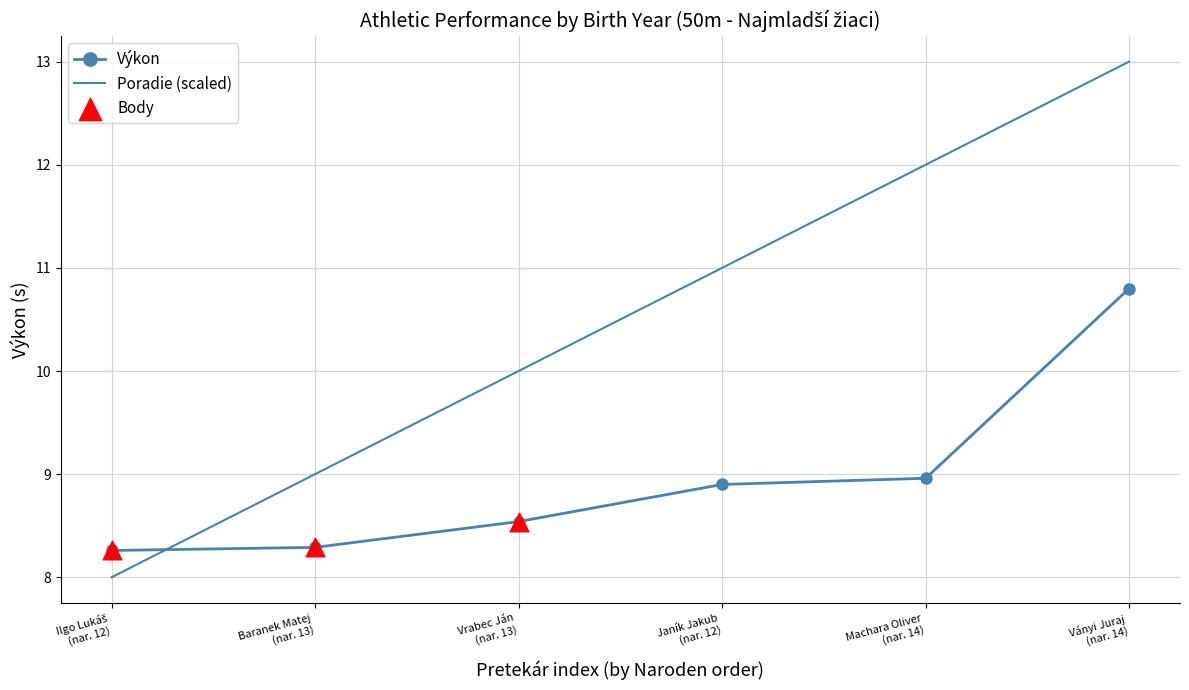

Which series has the largest range (max minus min)?

Poradie (scaled)